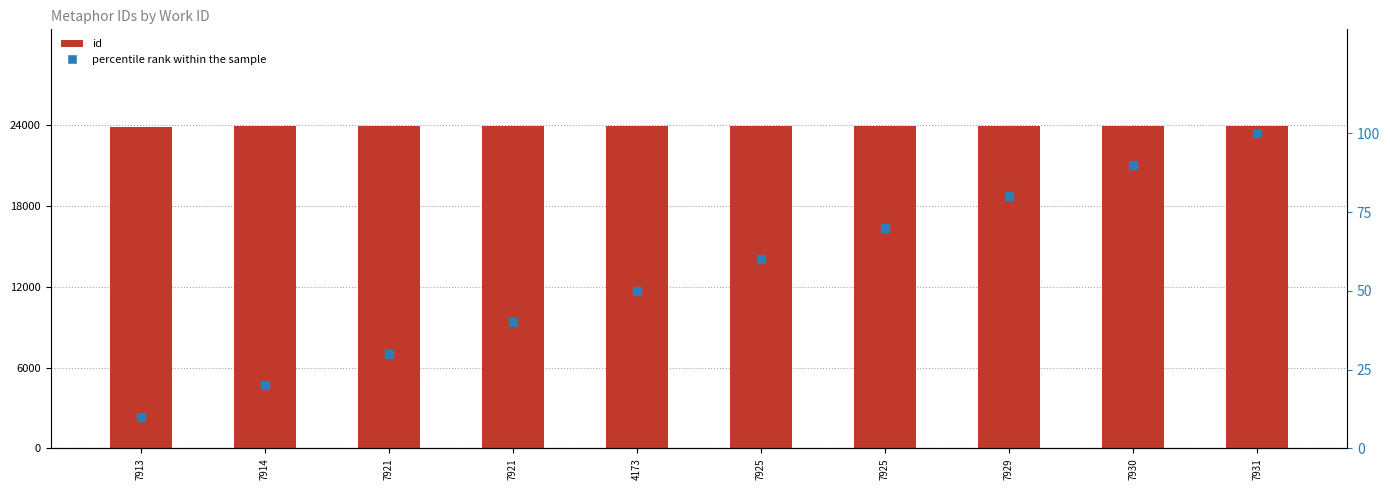

What are all the series names shown in the legend?

id, percentile rank within the sample